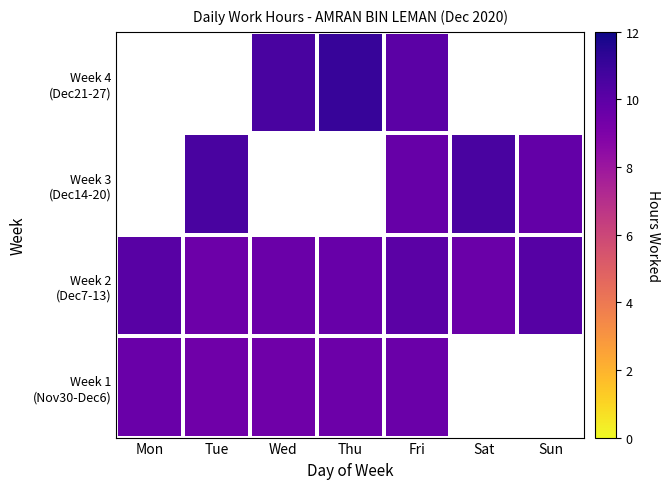

What is the spread (max minus min) of values at Fri?

0.5